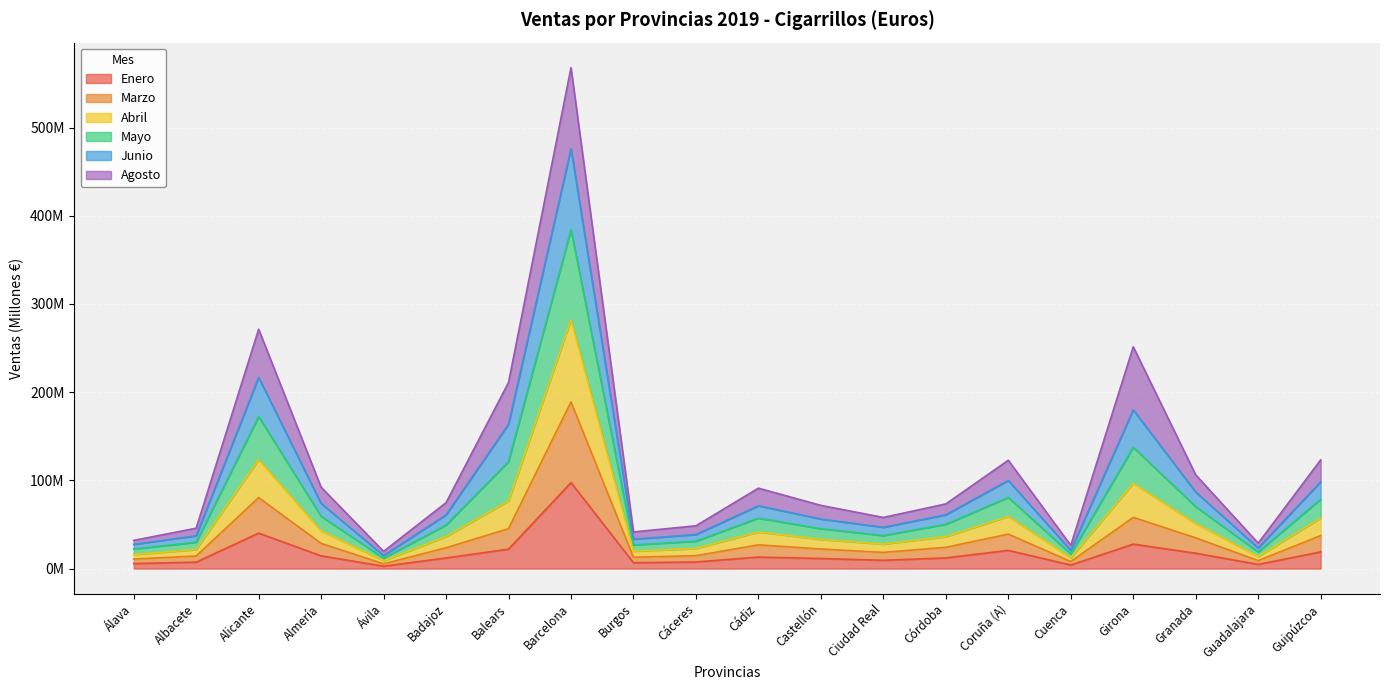

True or false: Mayo has a value of 169.0 at Alicante.

False